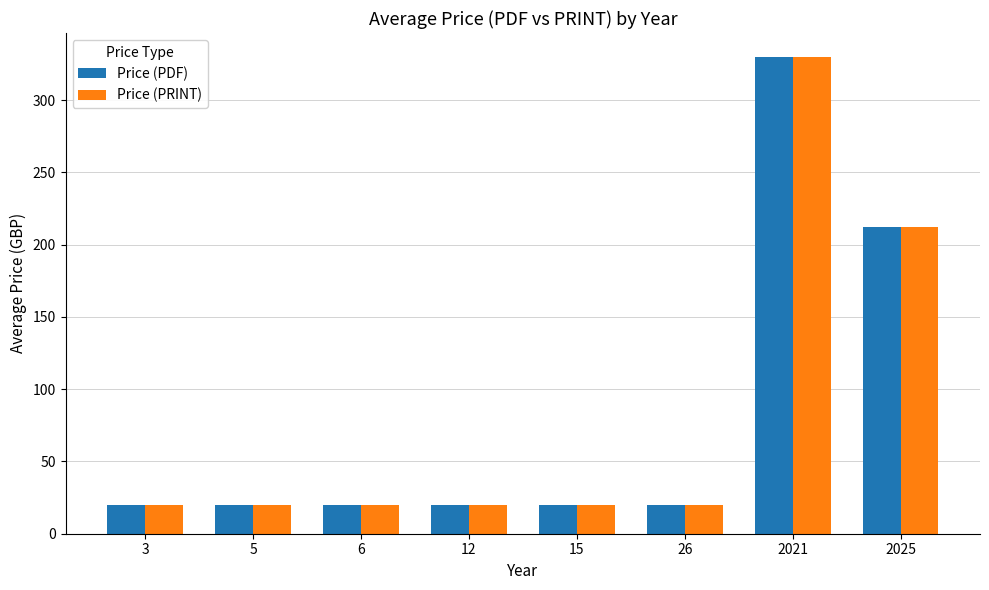

Count the number of data series in this chart.

2